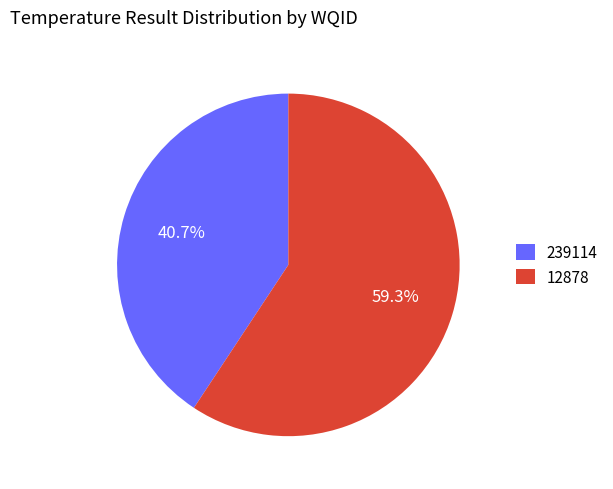

Is there any slice that represents more than half of the pie?

Yes